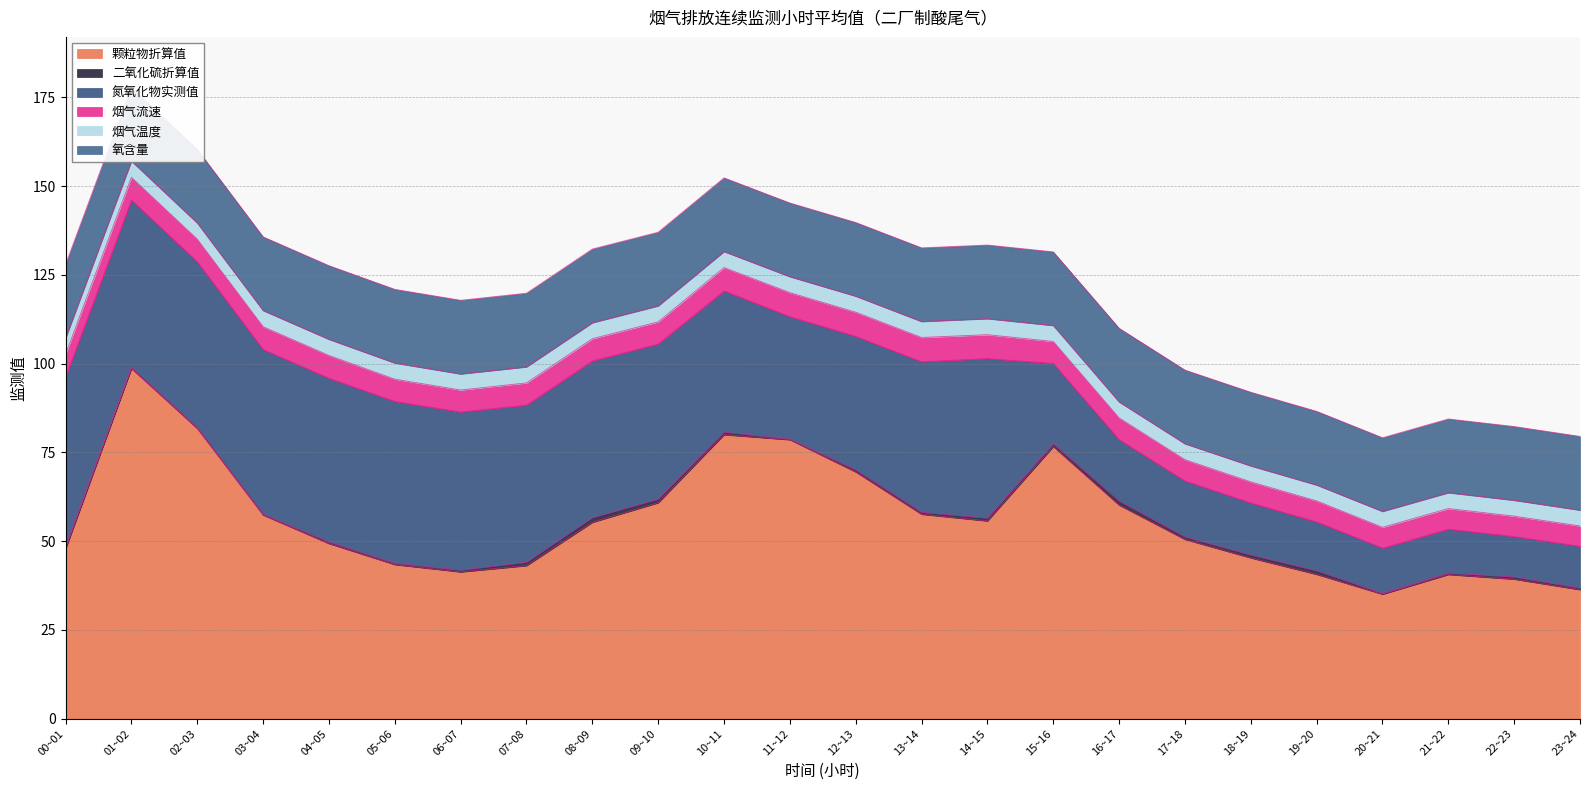

How many lines are shown in the chart?

6